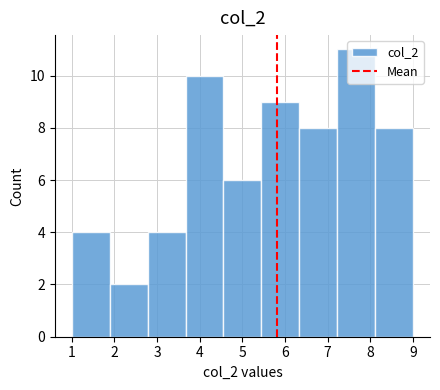

What is the height of the bar covering 3.7 to 4.6 on the x-axis? Neither the bar edges nor the heights are printed on the chart, so give them approximately, as read against the axes.

10